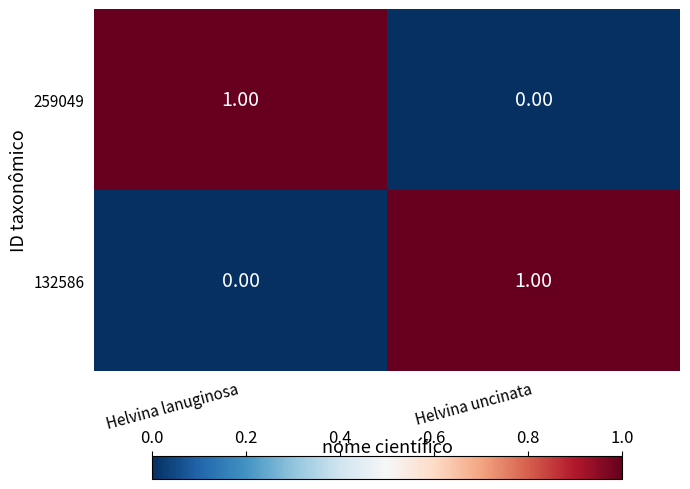

At how many categories does at least one series exceed 0?

2